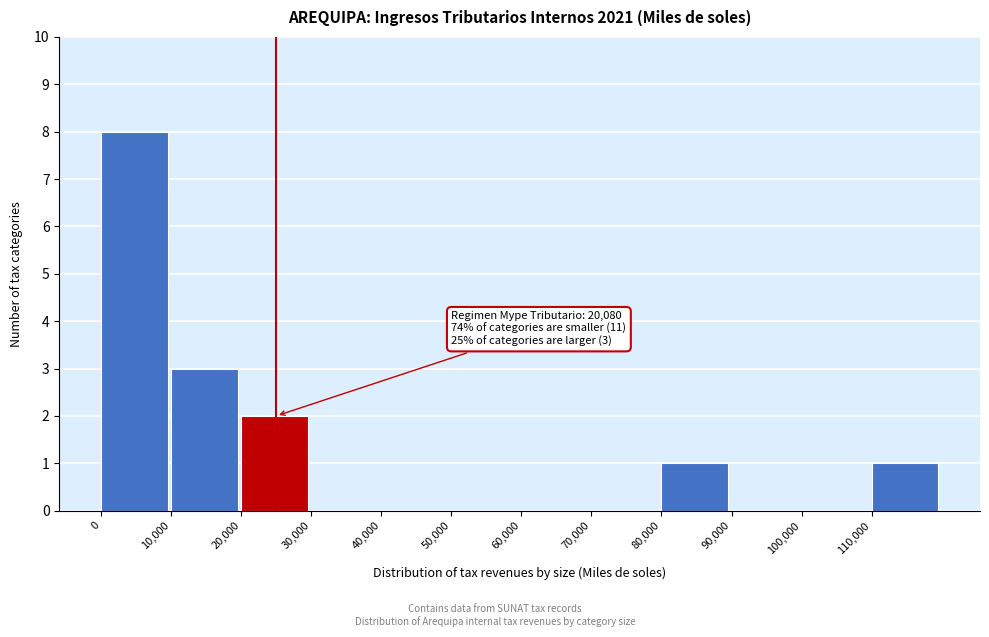

Which range on the x-axis has the tallest bar?

0 to 10000